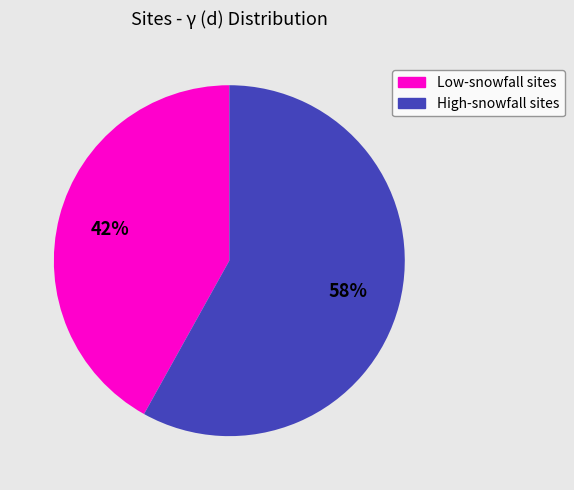

Is there a majority slice in this chart?

Yes